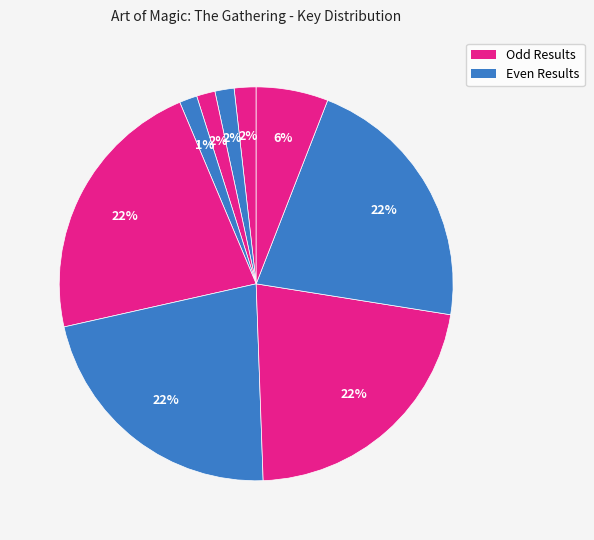

Count the number of slices in the pie.

9